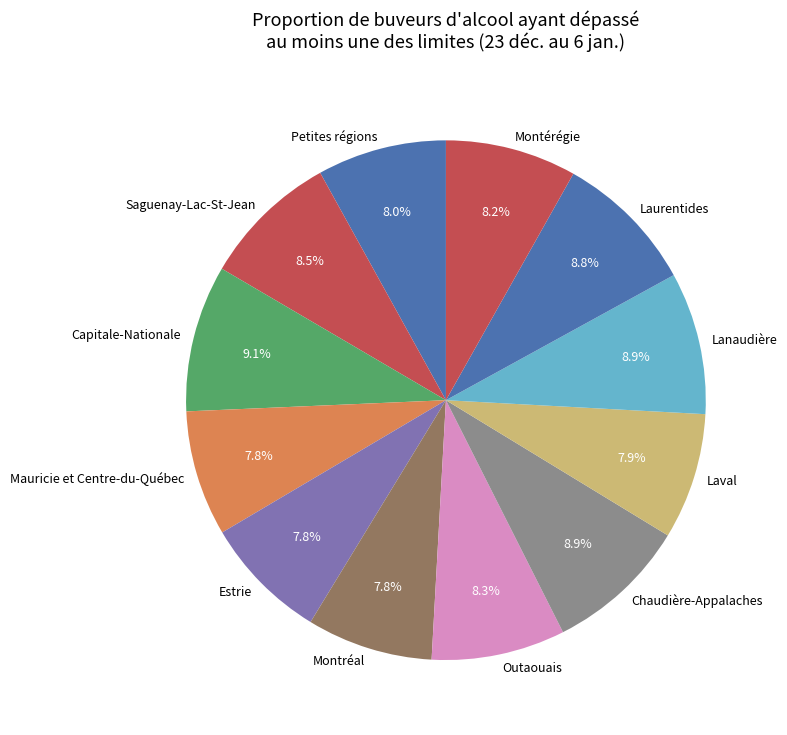

Approximately how many times larger is the value at Lanaudière compared to Mauricie et Centre-du-Québec?

1.1